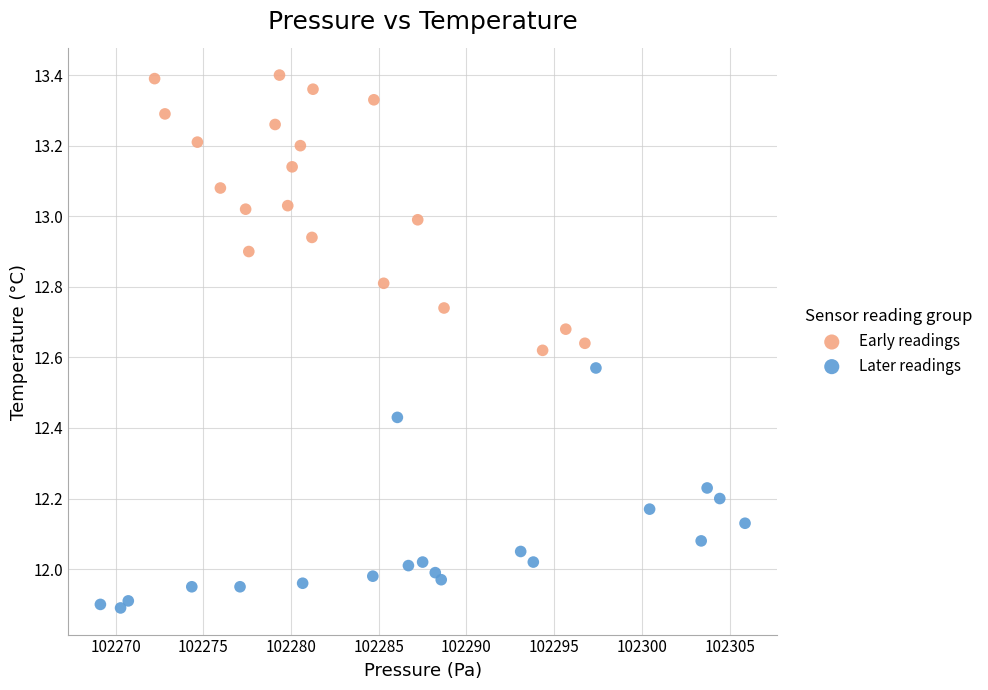

Which series contains the highest Y value?

Early readings